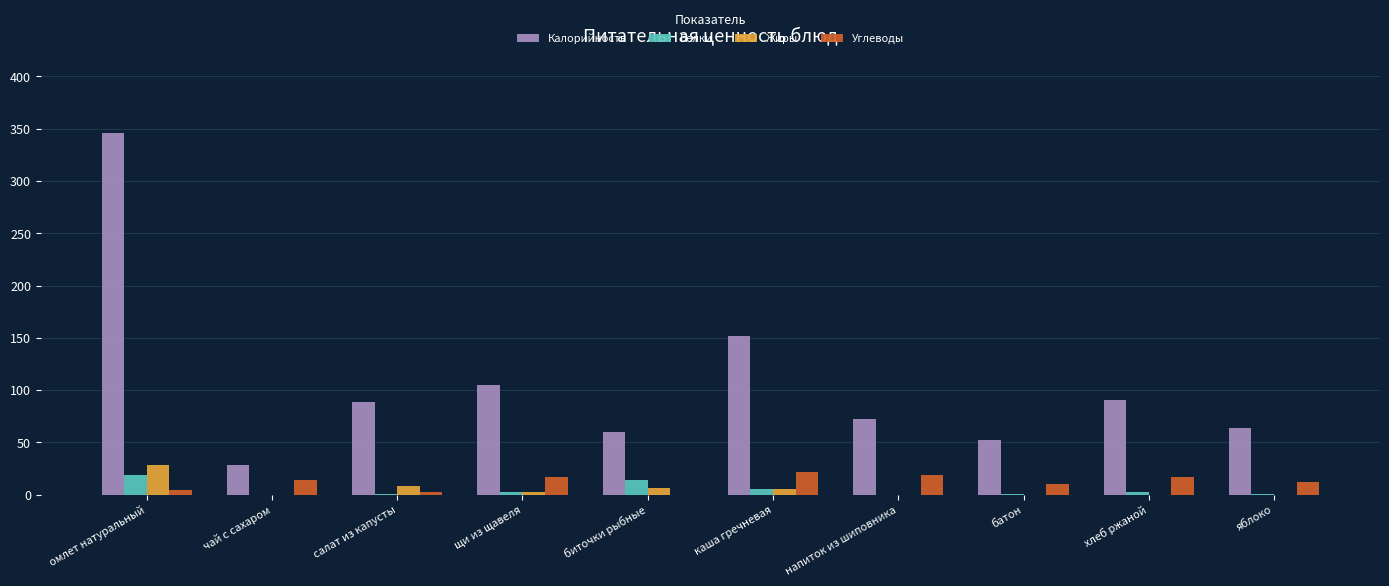

Is the value of Калорийность at салат из капусты greater than the value of Жиры at омлет натуральный?

Yes